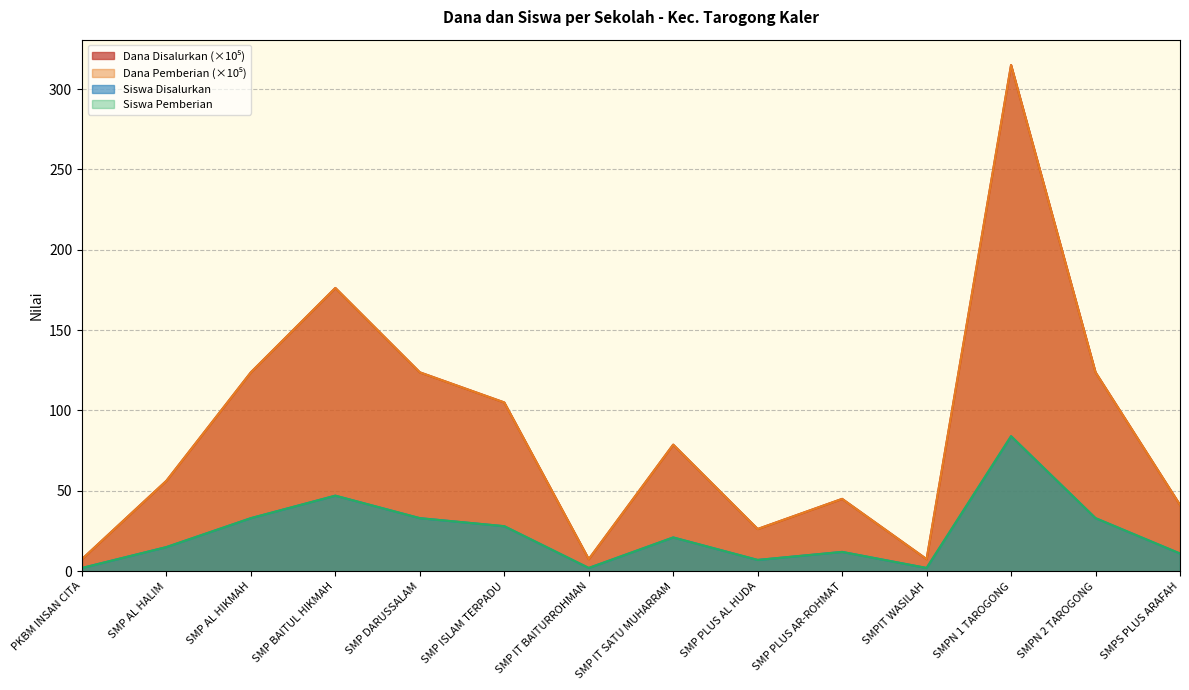

Which series has the largest total across all categories?

Dana Disalurkan